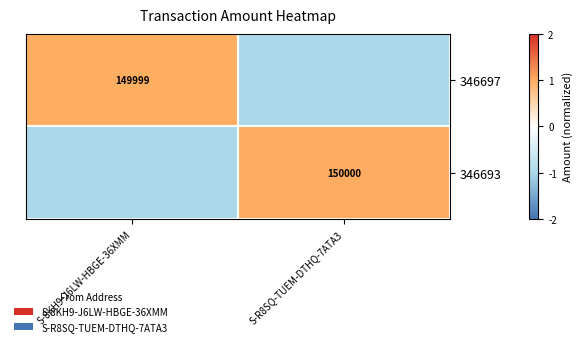

Is the value of 346697 at S-8KH9-J6LW-HBGE-36XMM greater than the value of 346693 at S-R8SQ-TUEM-DTHQ-7ATA3?

No